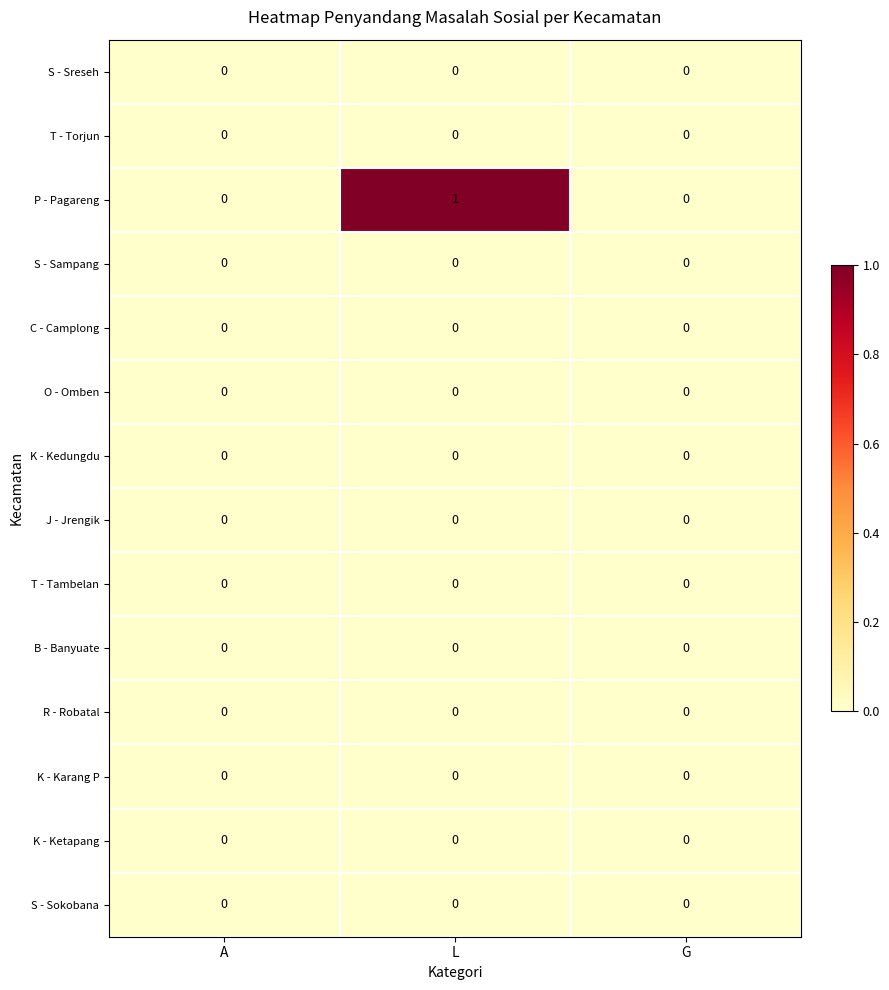

Which category has the highest value across all series?

L